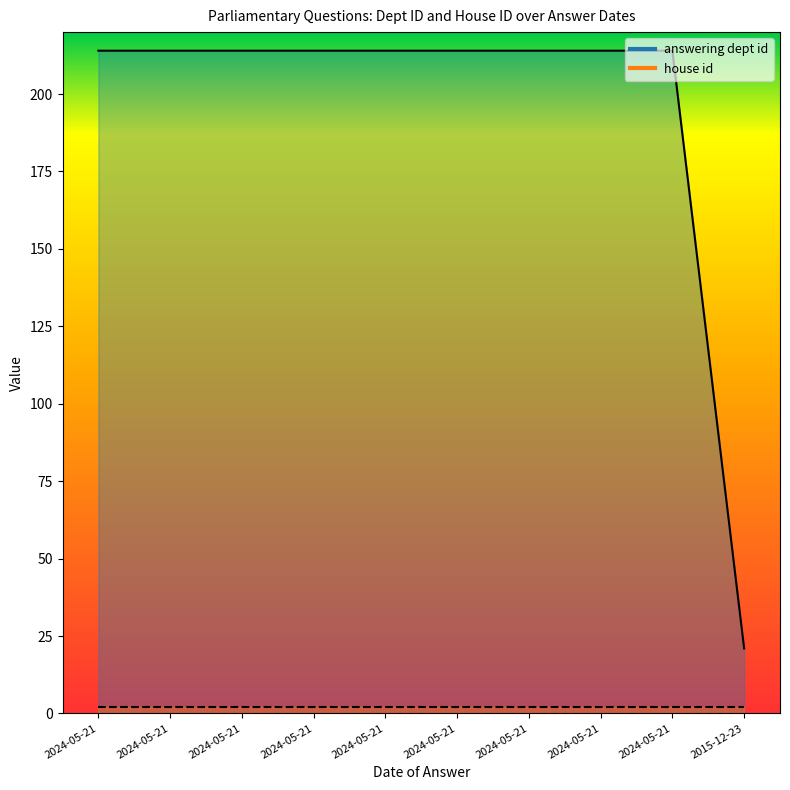

How many categories are shown in the chart?

10